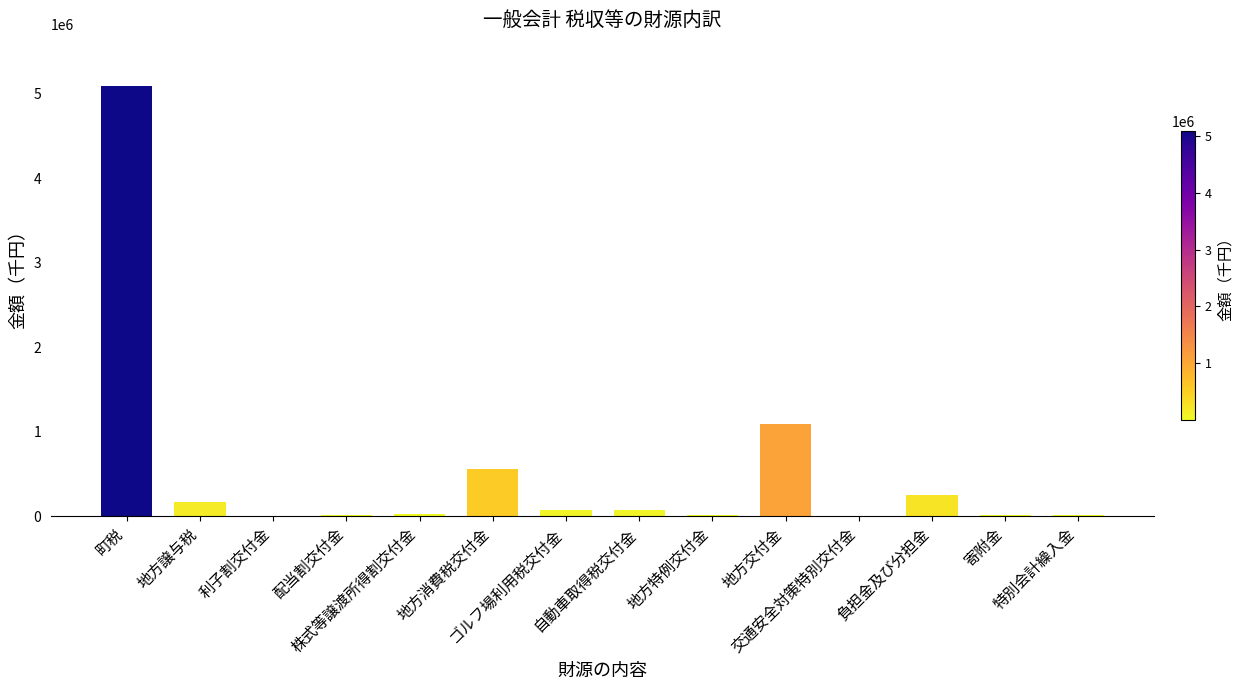

What is the maximum value shown in the chart?

5095268.1